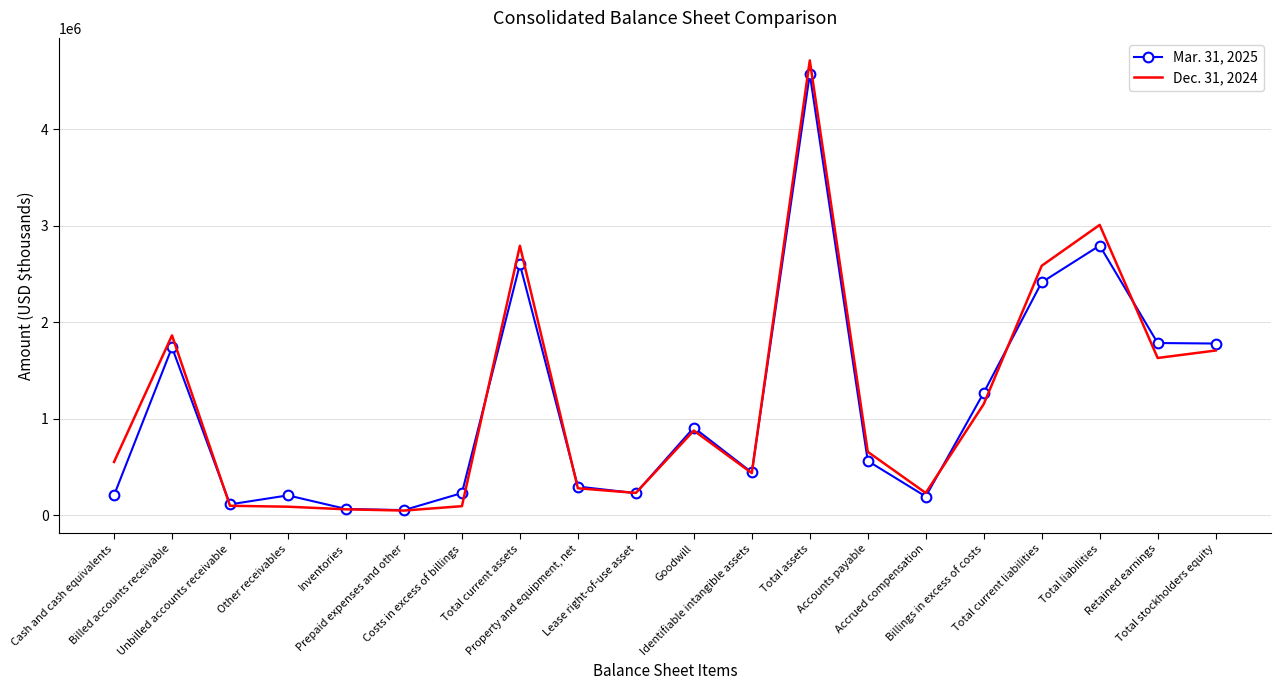

What position from the right is Total current liabilities?

4